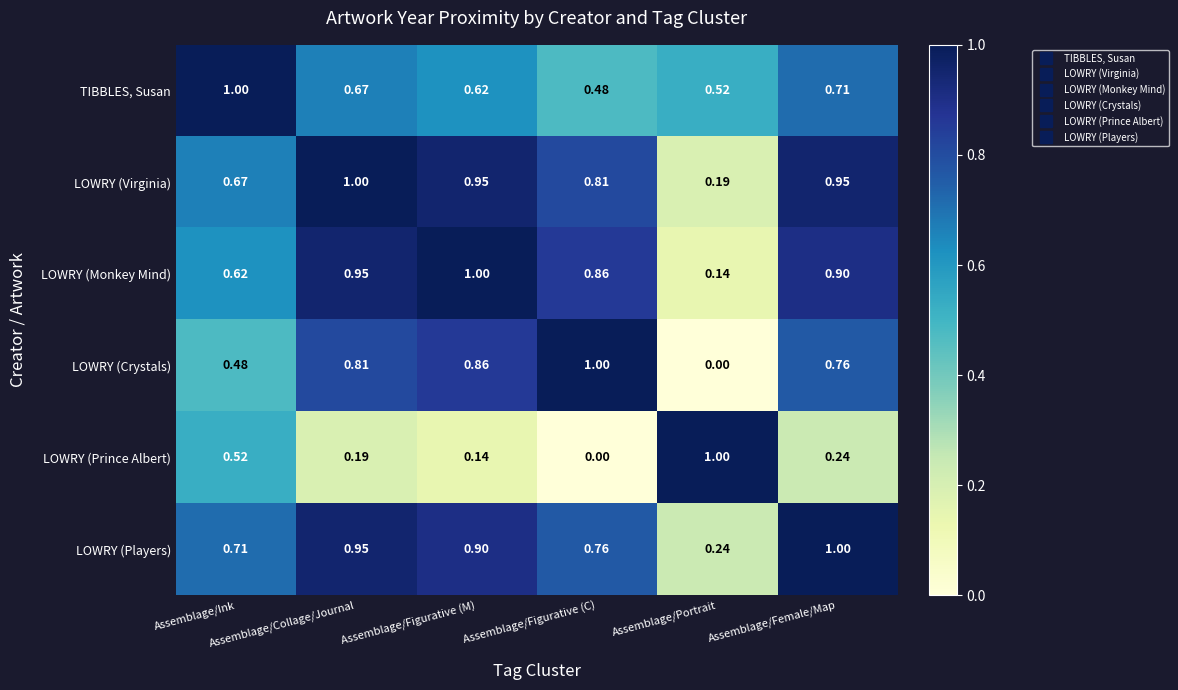

Which series has the largest total across all categories?

LOWRY (Virginia)